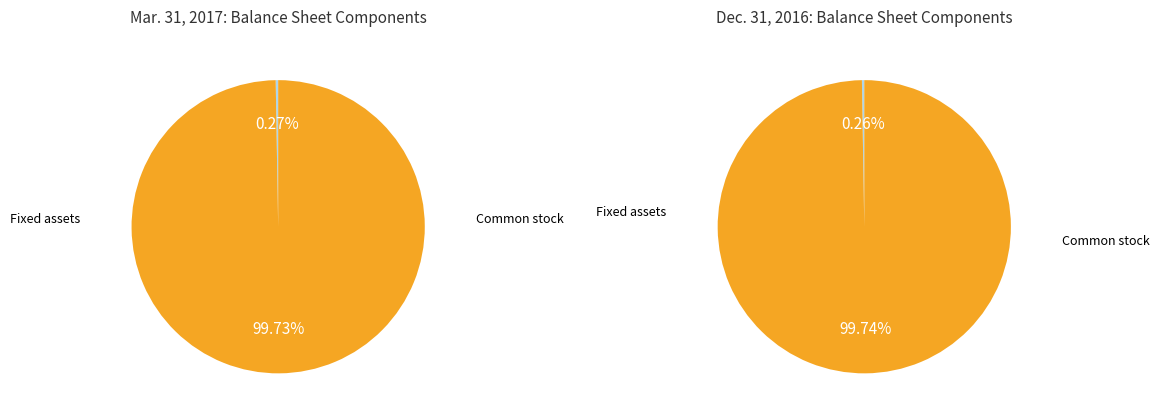

How many segments does this pie chart have?

2